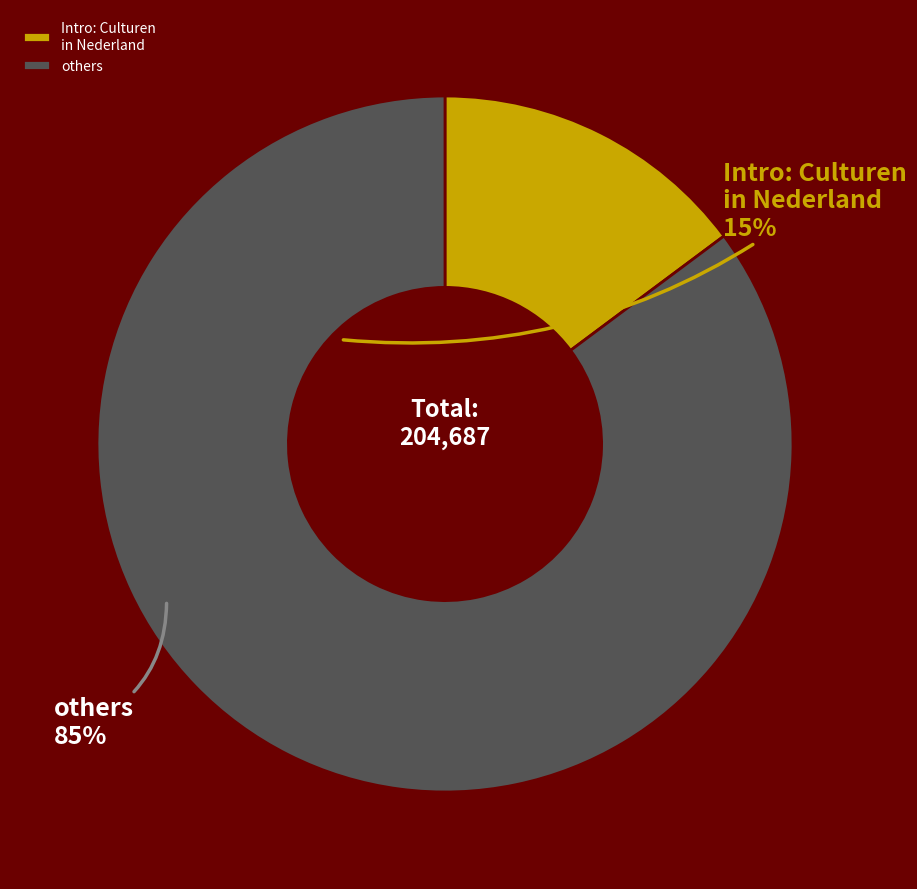

Rank the categories by value from lowest to highest.

Intro: Culturen in Nederland, others